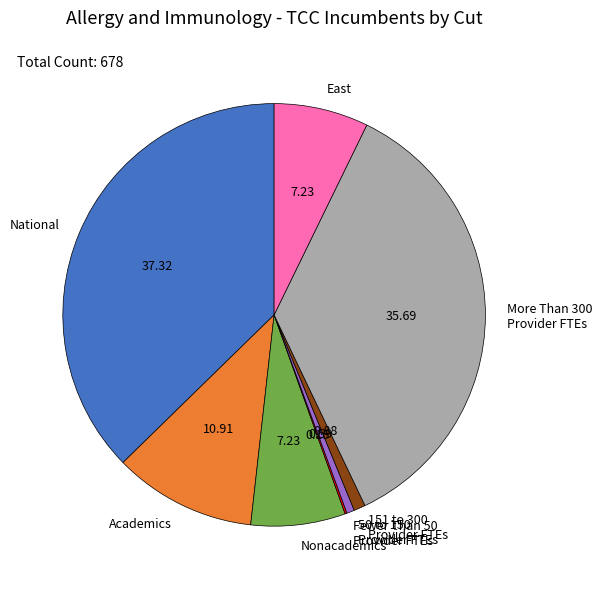

Which slice is the largest?

National